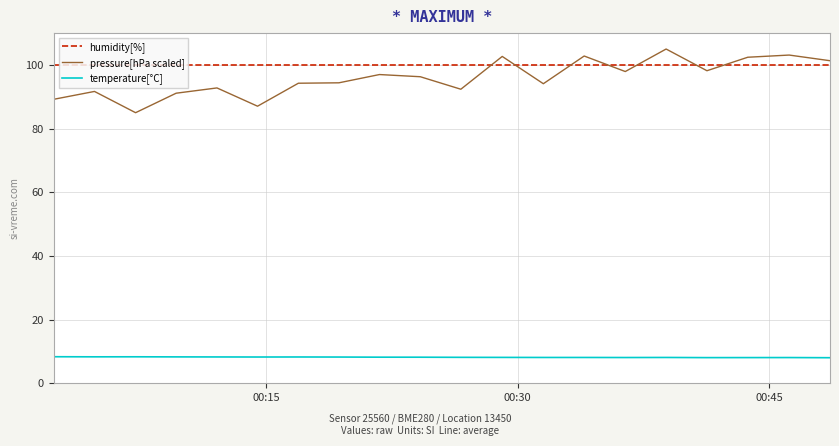

Which series has the widest spread of values?

pressure[hPa scaled]